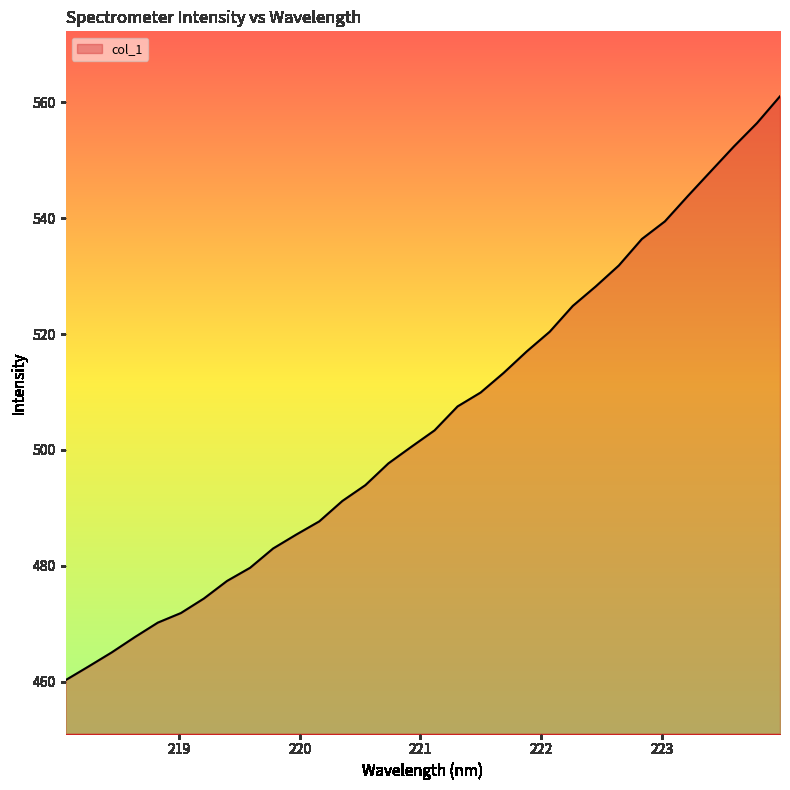

What is the minimum value shown in the chart?

460.2